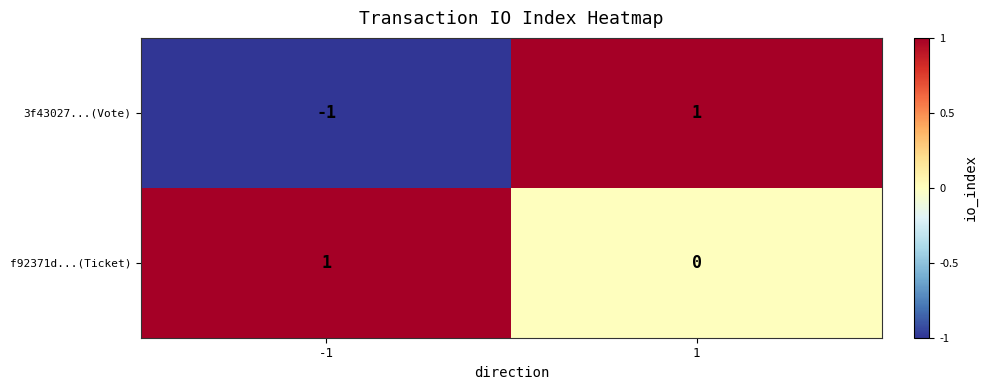

Which series has the largest range (max minus min)?

3f43027...(Vote)